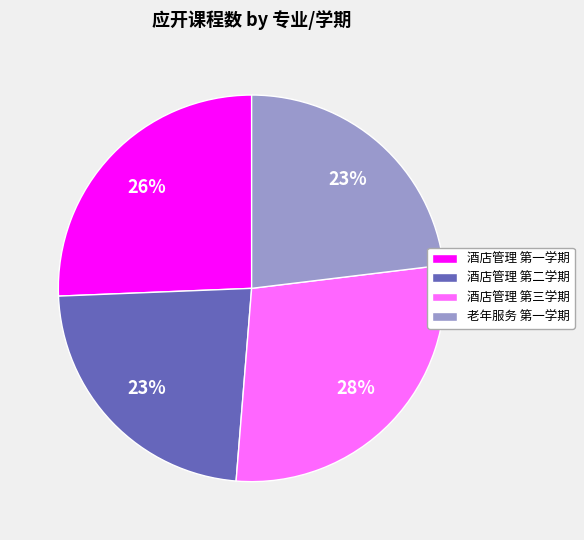

To the nearest percent, what is the combined percentage of 酒店管理 第三学期 and 老年服务 第一学期?

51%